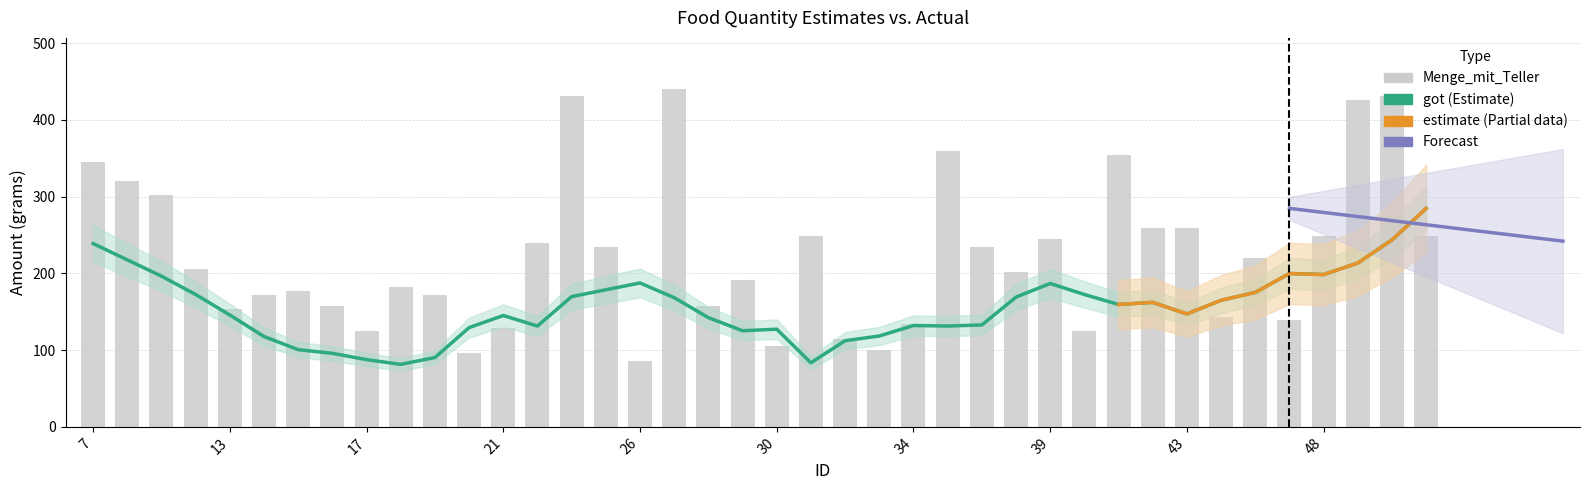

Is the value of got at 25 greater than the value of Menge_mit_Teller at 19?

No